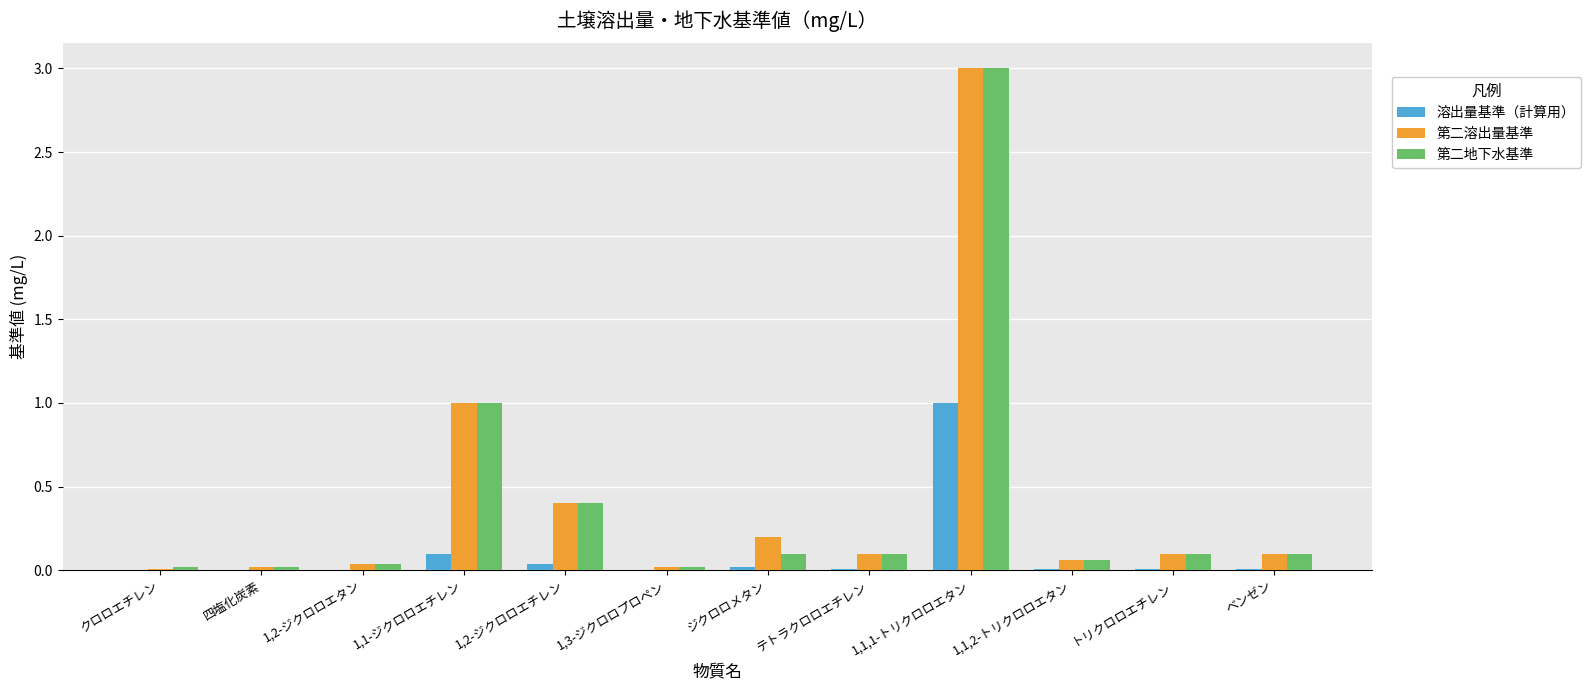

True or false: 溶出量基準（計算用） has a value of 0.0 at クロロエチレン.

True